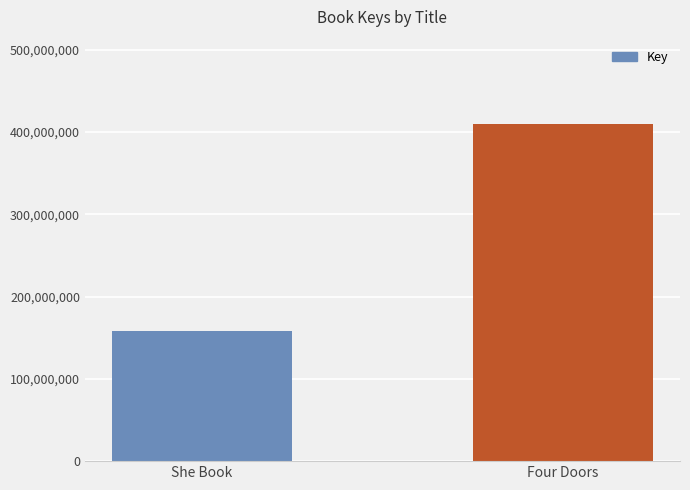

Are the bars horizontal?

No